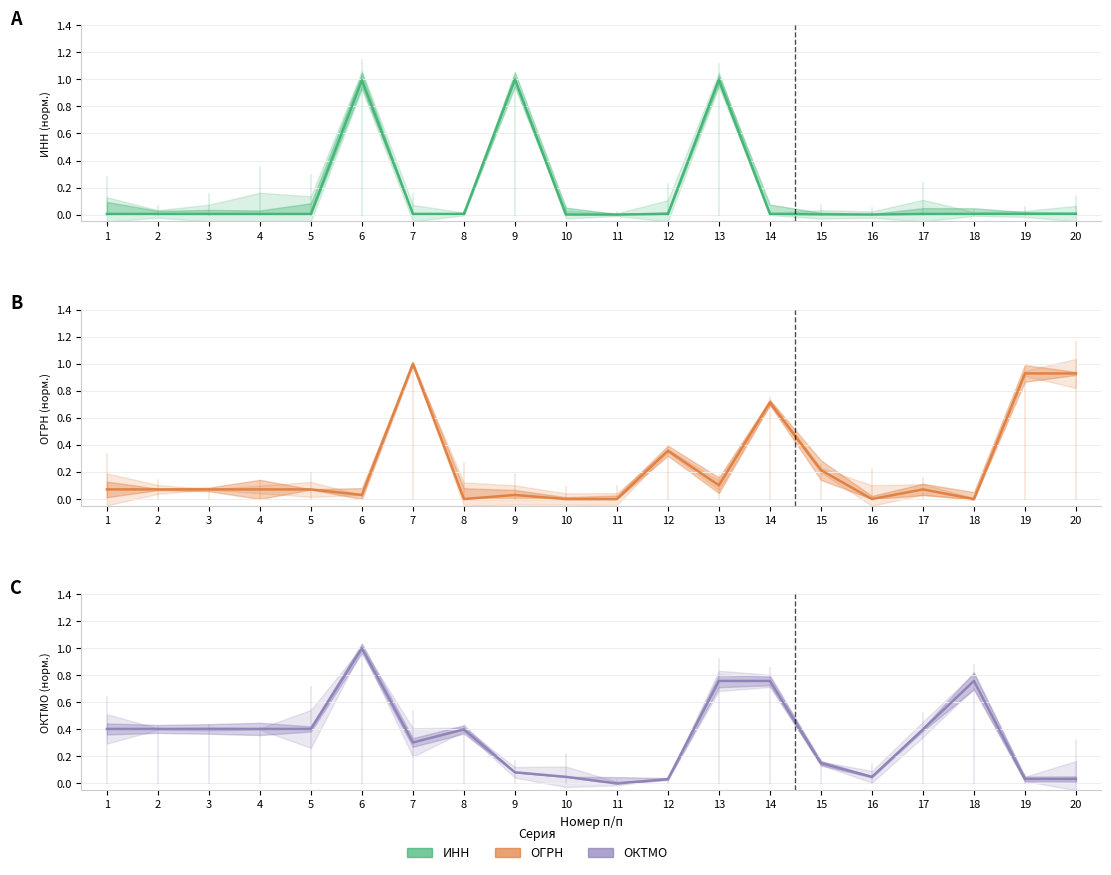

Is this an area chart (filled region under the line)?

No